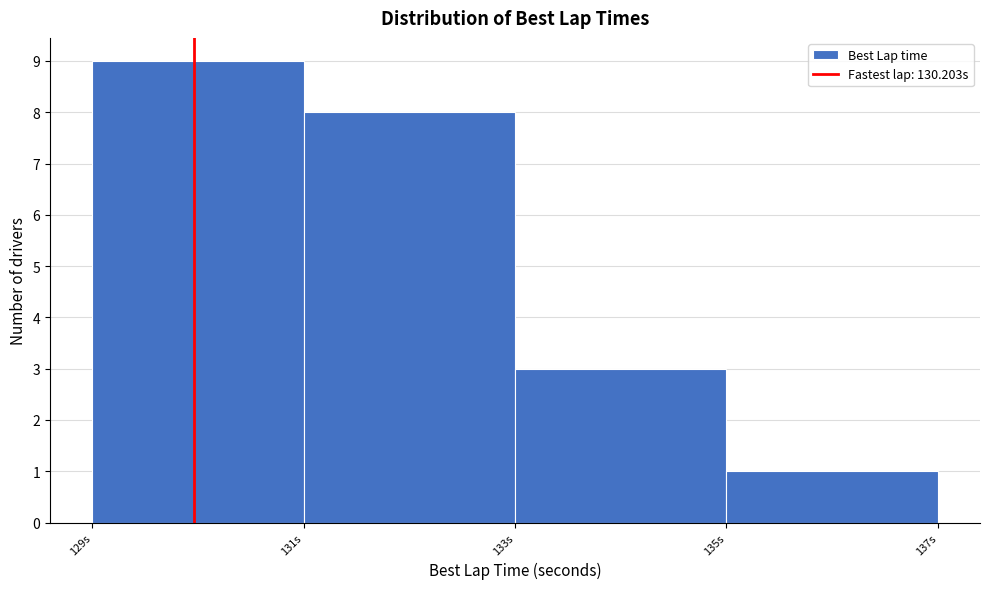

Reading left to right, transcribe all the data shown in this chart.

9	8	3	1